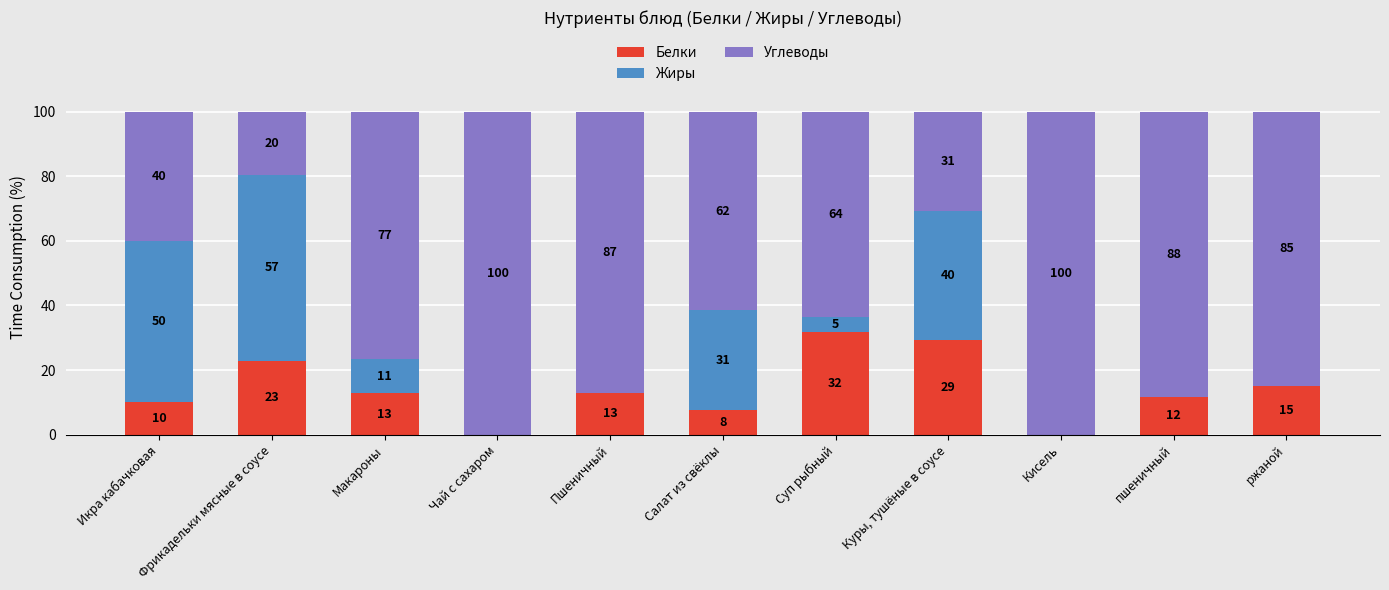

At which label is Белки closest to 15?

ржаной